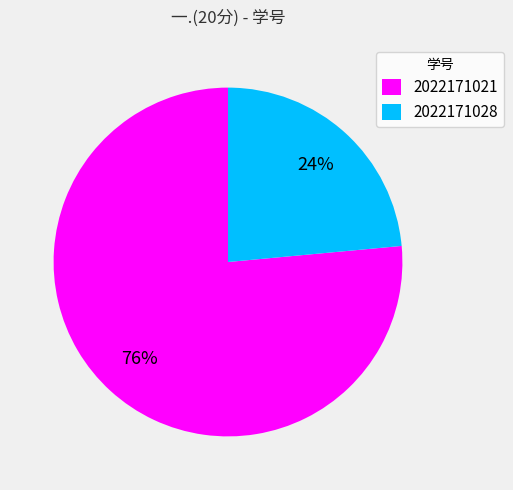

The 2022171021 slice represents 76% of the pie. True or false?

True